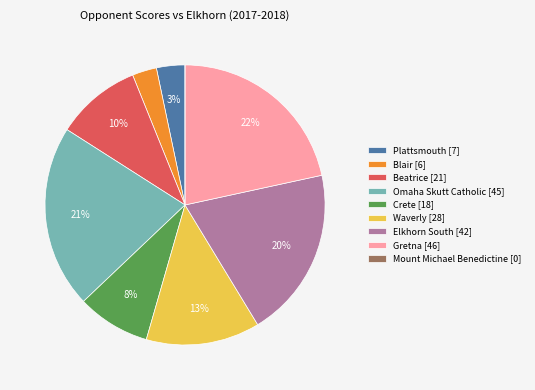

What percentage is the Waverly slice, to the nearest percent?

13%